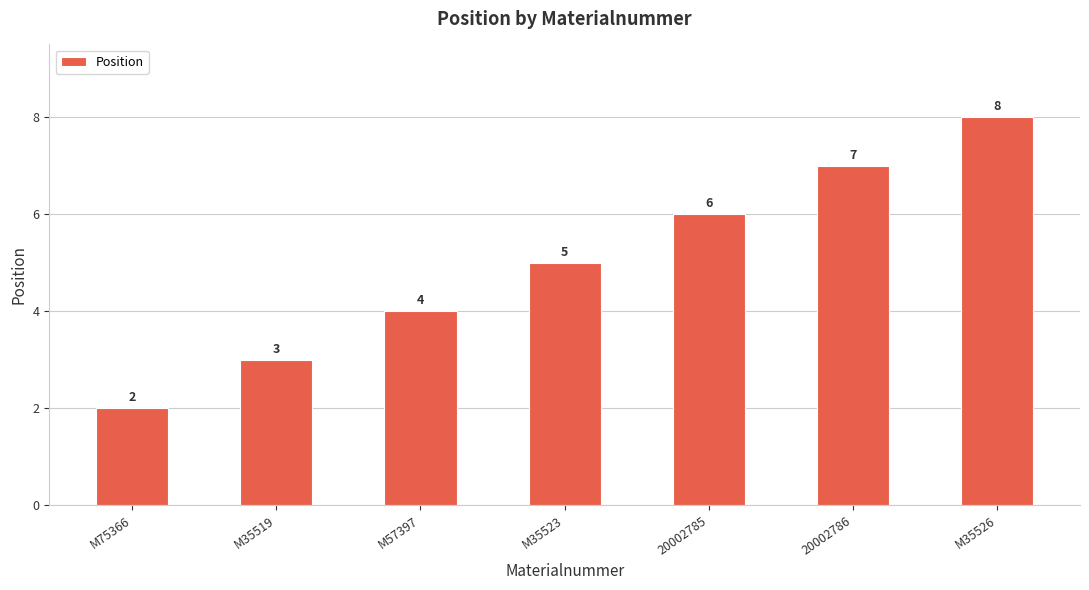

Reading left to right, extract all data points from this chart.

2	3	4	5	6	7	8